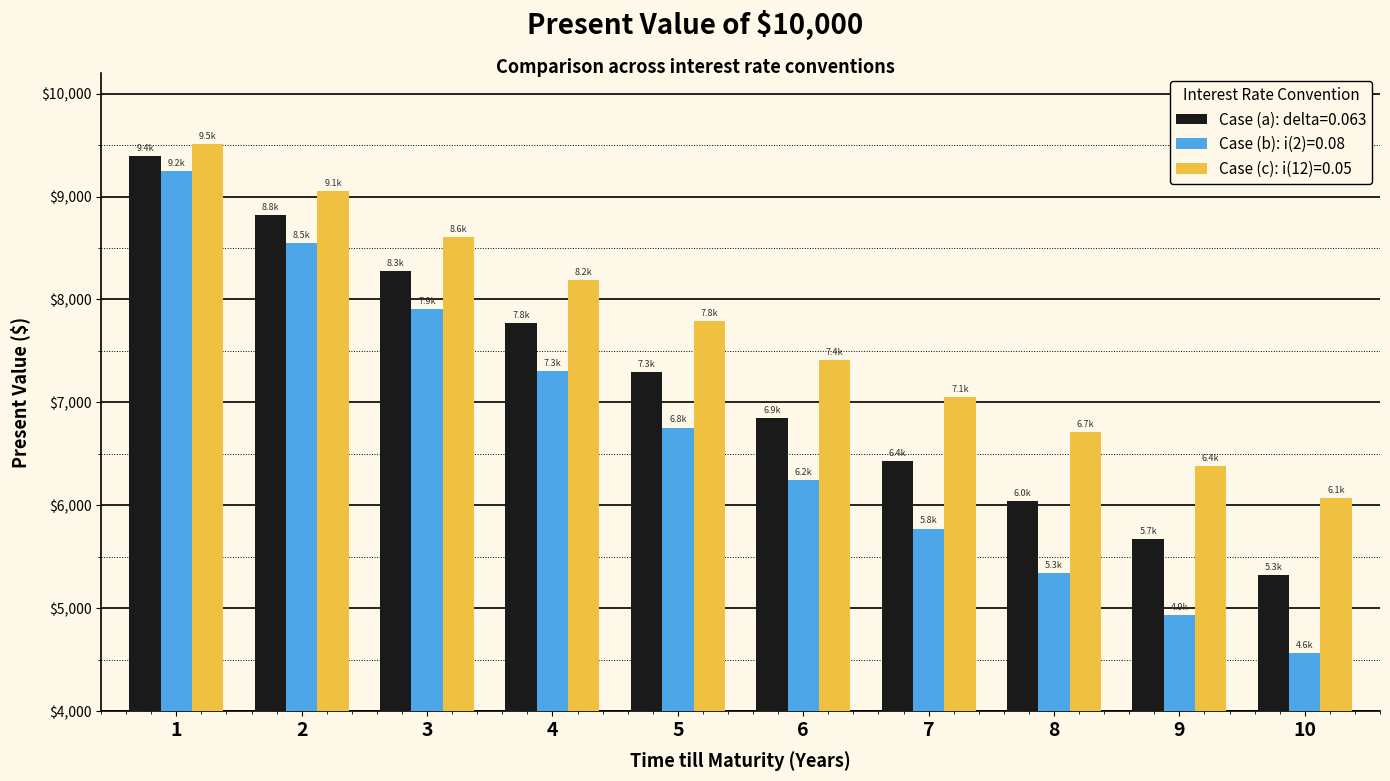

The value of Case (a): delta=0.063 at 9 is 5672.2. True or false?

True